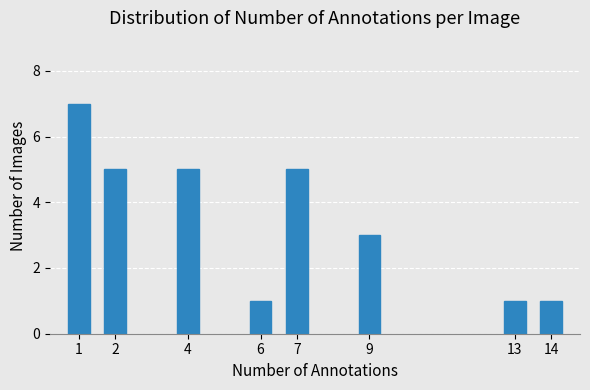

Reading right to left, extract all data points from this chart.

14=1	13=1	9=3	7=5	6=1	4=5	2=5	1=7